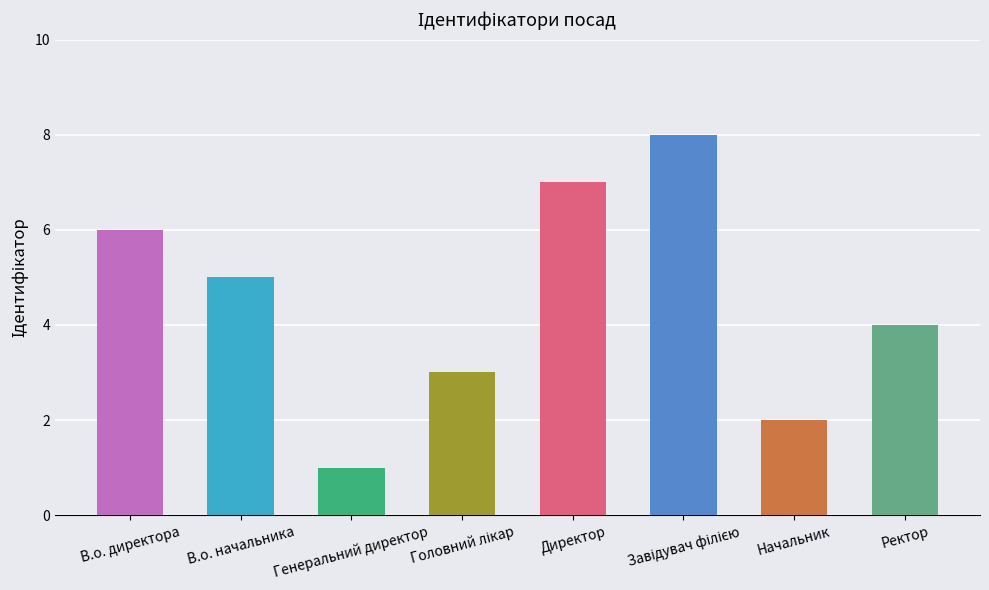

Does the chart contain stacked bars?

No